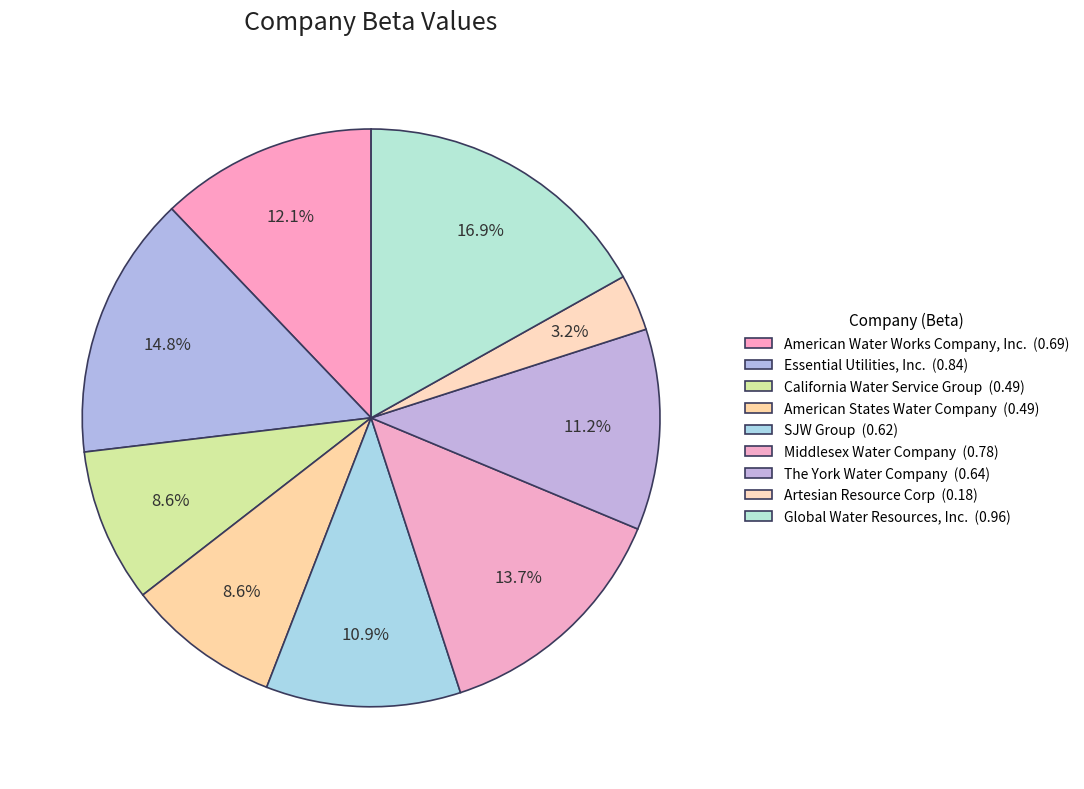

To the nearest percent, what portion does American States Water Company represent?

9%